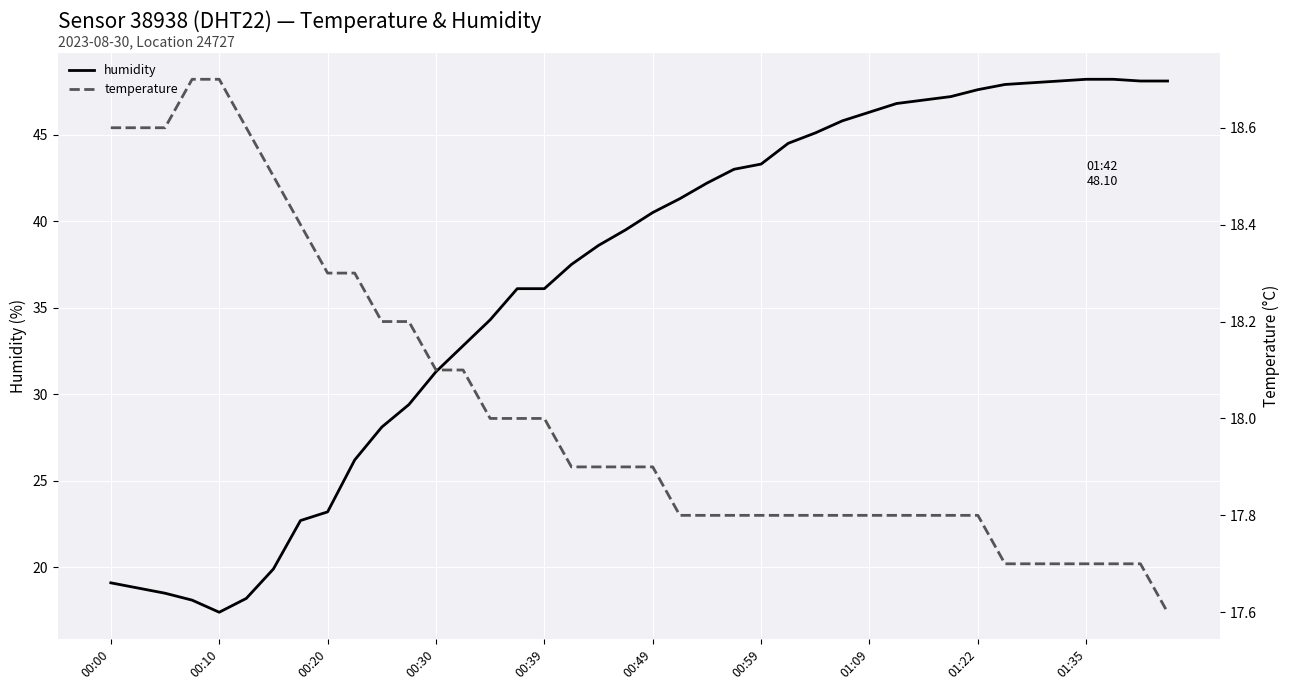

What is the minimum value for humidity?

17.4